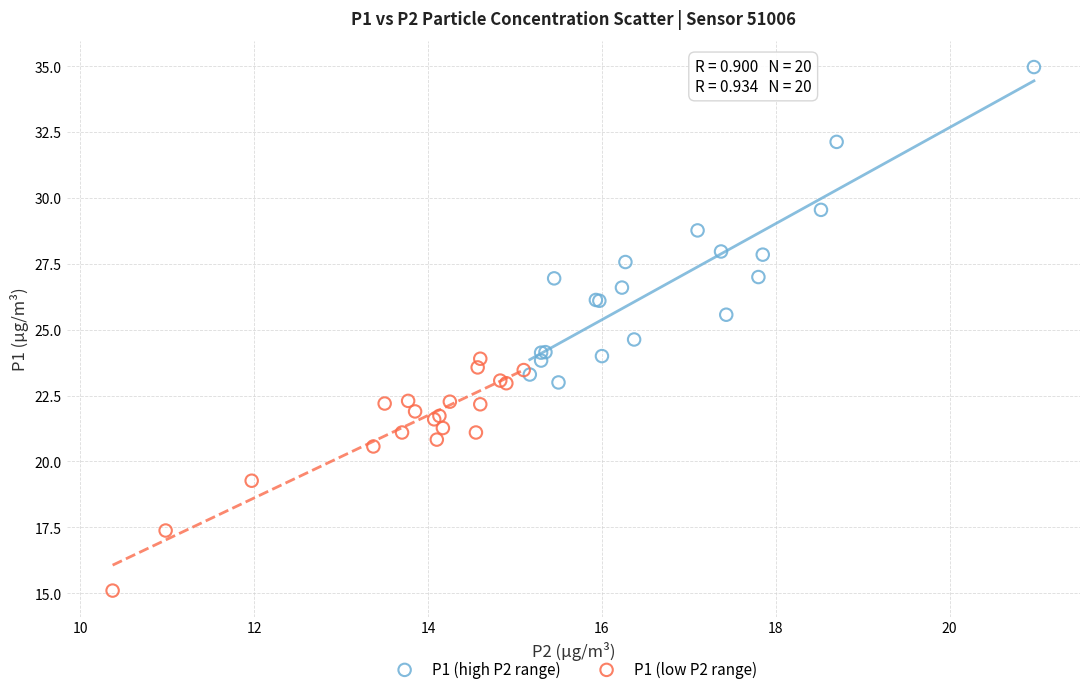

Which series has the widest spread of Y values?

P1 (high P2 range)